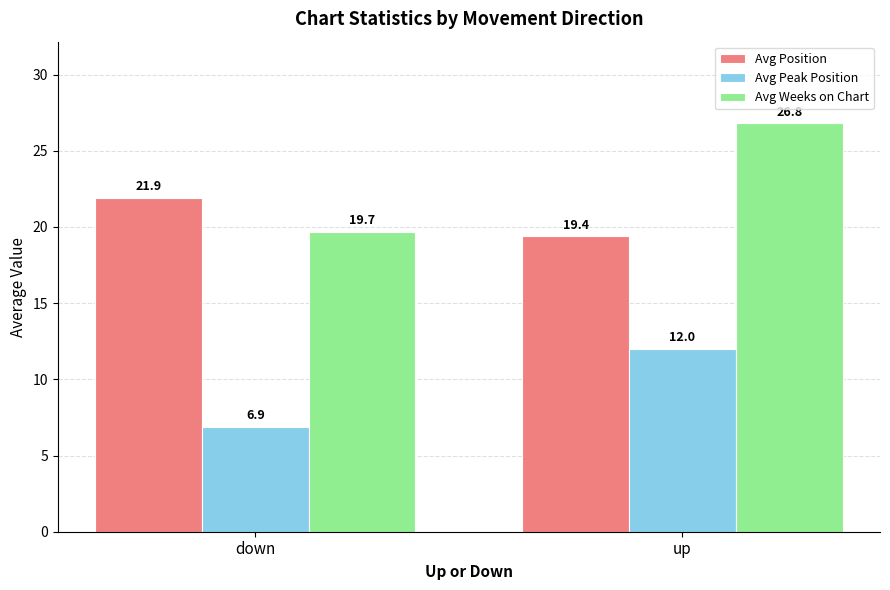

What is the difference between the Avg Position values at up and down?

2.5